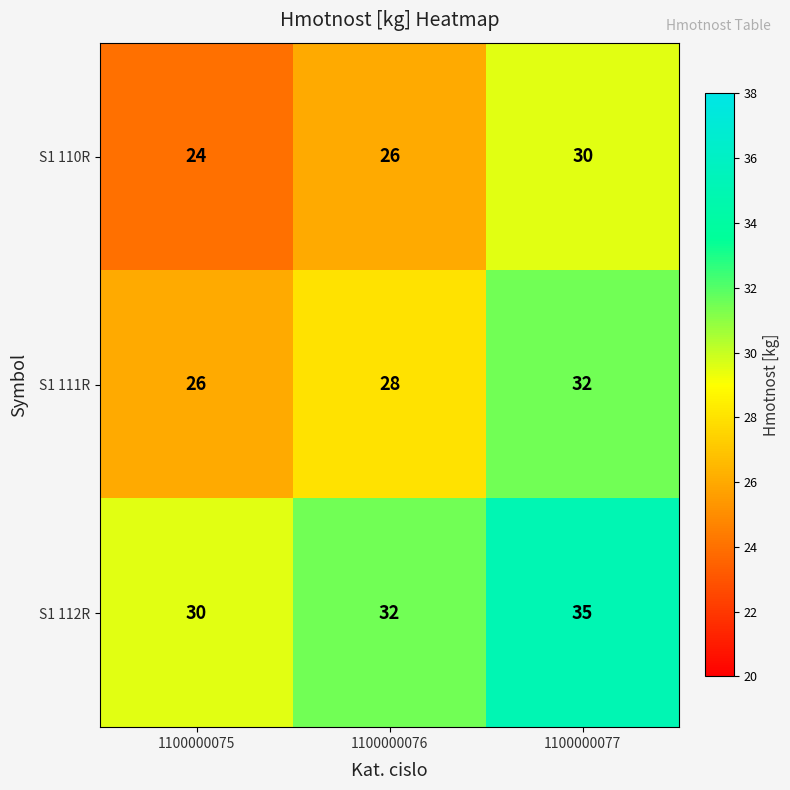

Count the S1 111R values in the range 26 to 32.

3